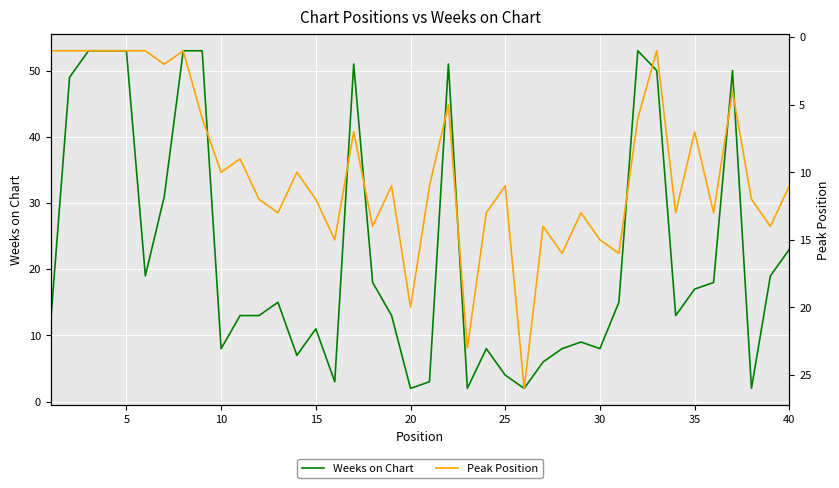

List the series in order of their overall mean, highest first.

Weeks on Chart, Peak Position